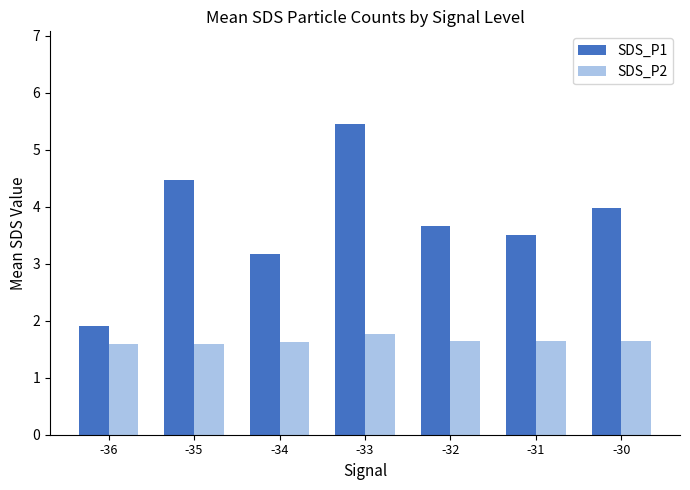

How many bars are there in each group?

2